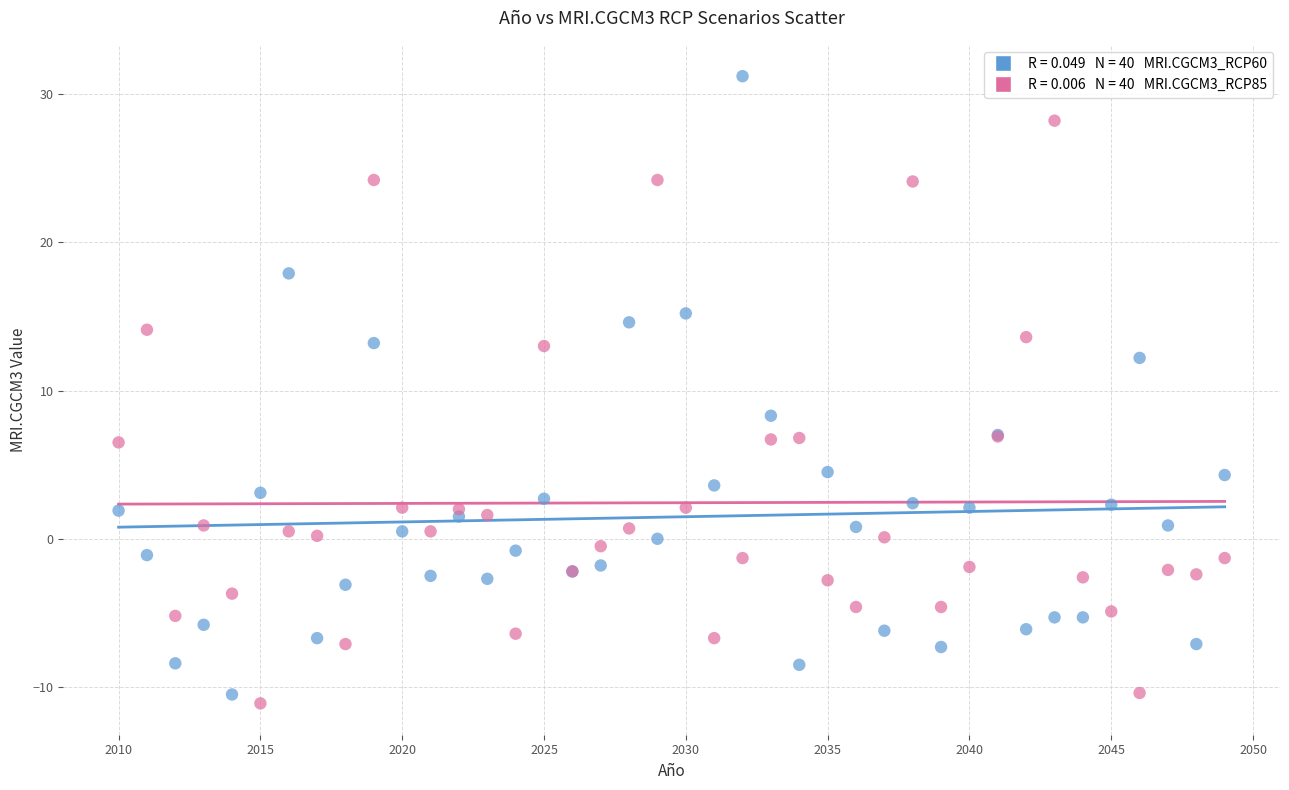

Across all series, what Y value is closest to 10?

8.3